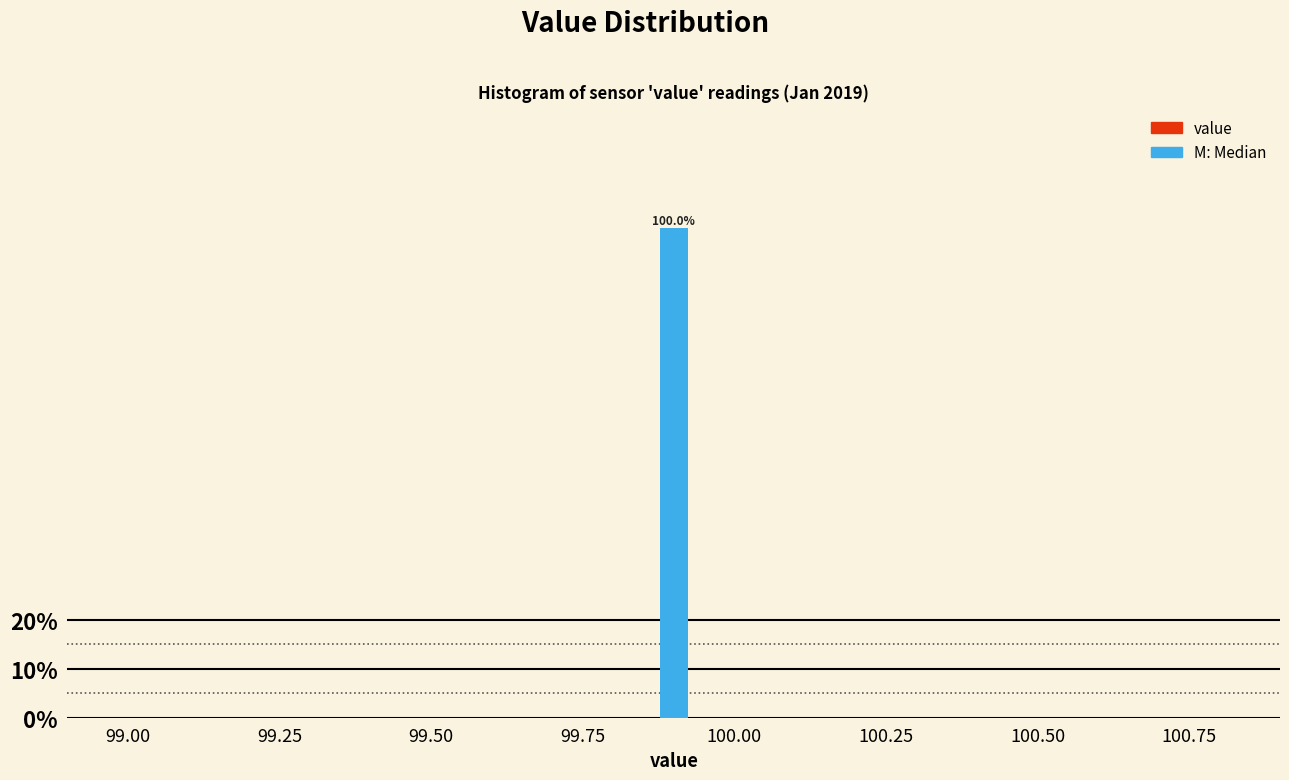

Around what value on the x-axis is the tallest bar? Give the approximate position of its centre, as read against the axis.

99.90